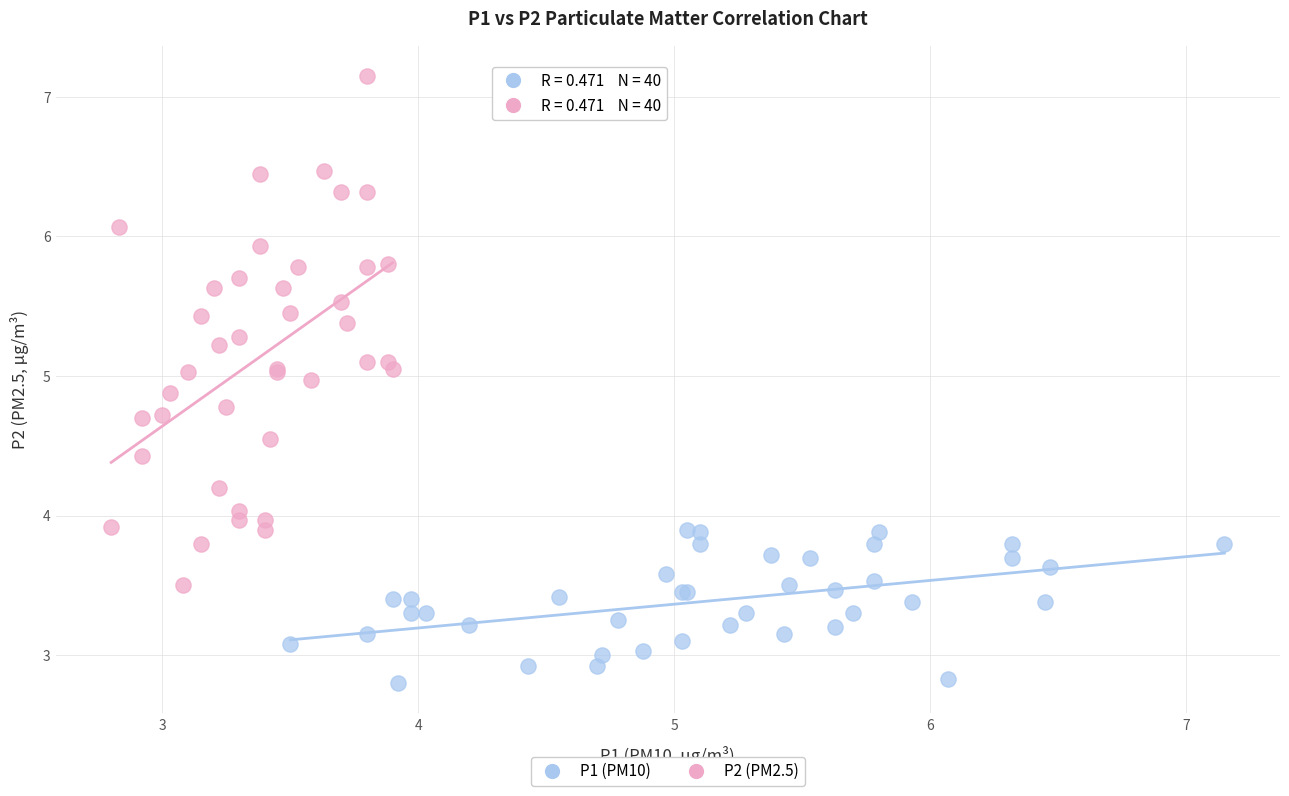

Which series contains the highest Y value?

P2 (PM2.5)